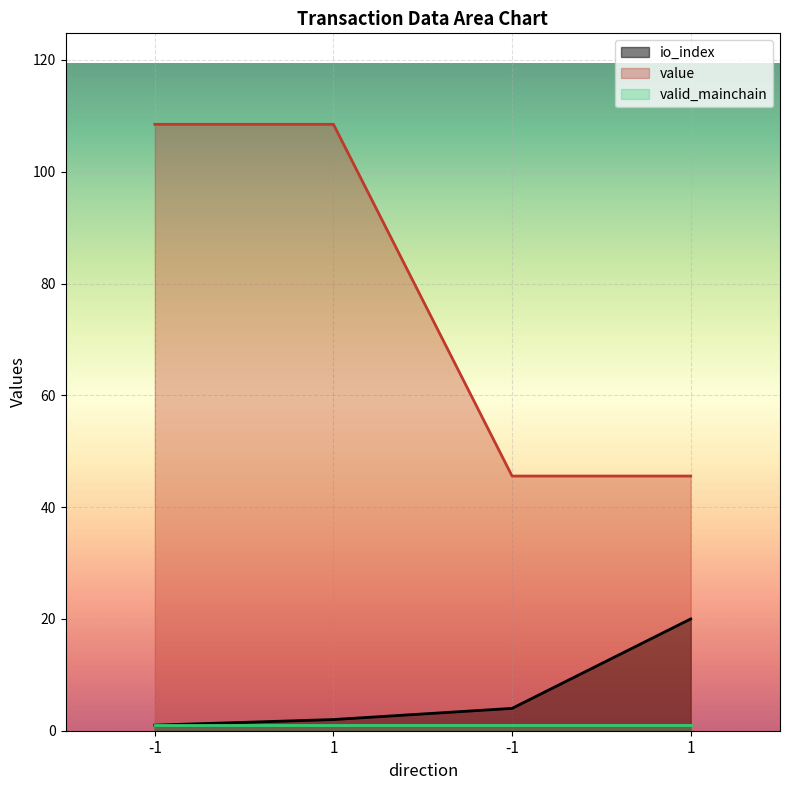

At how many categories does at least one series exceed 31?

4